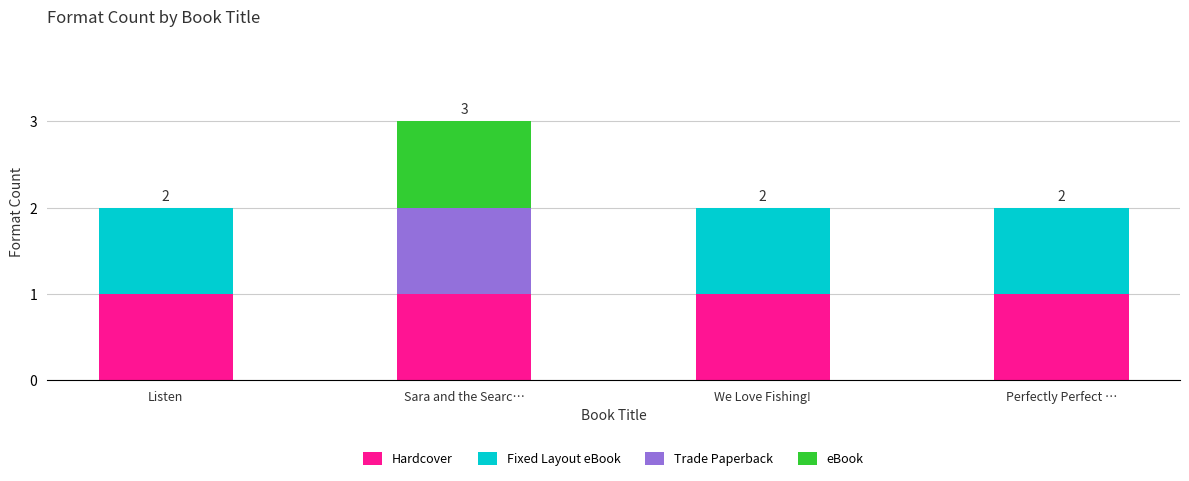

The value of Hardcover at Perfectly Perfect … is 1. True or false?

True